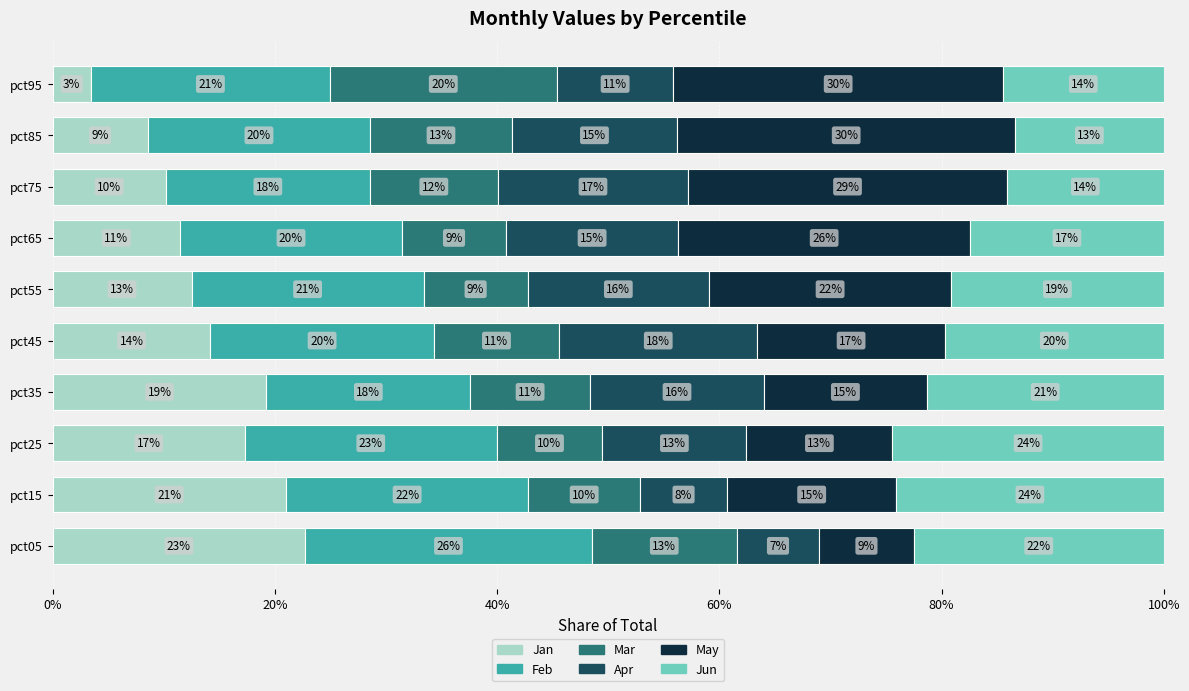

What are all the series names shown in the legend?

Jan, Feb, Mar, Apr, May, Jun